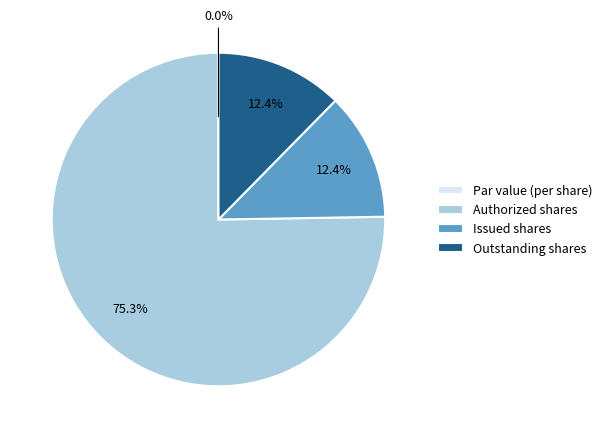

Between Issued shares and Authorized shares, which is larger?

Authorized shares